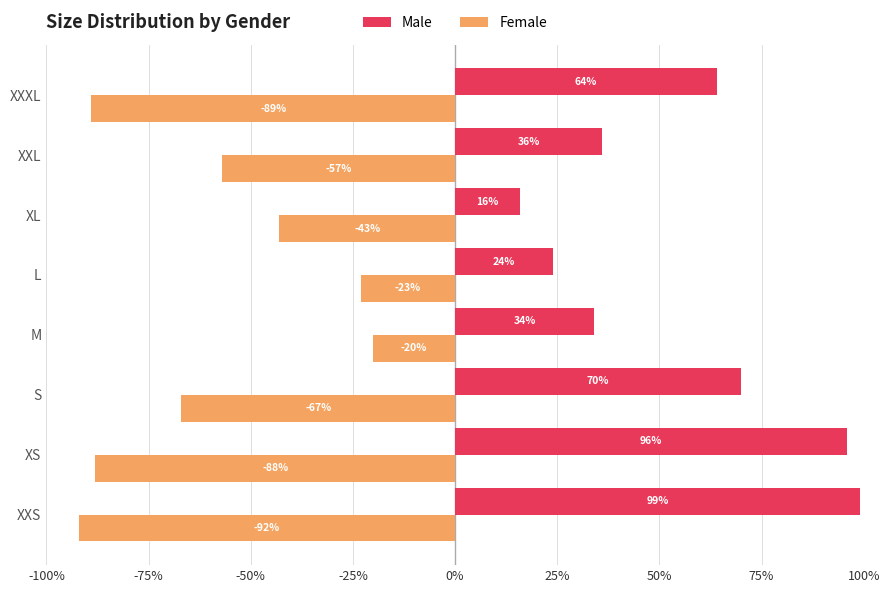

What is the average value of the Female series?

-0.6